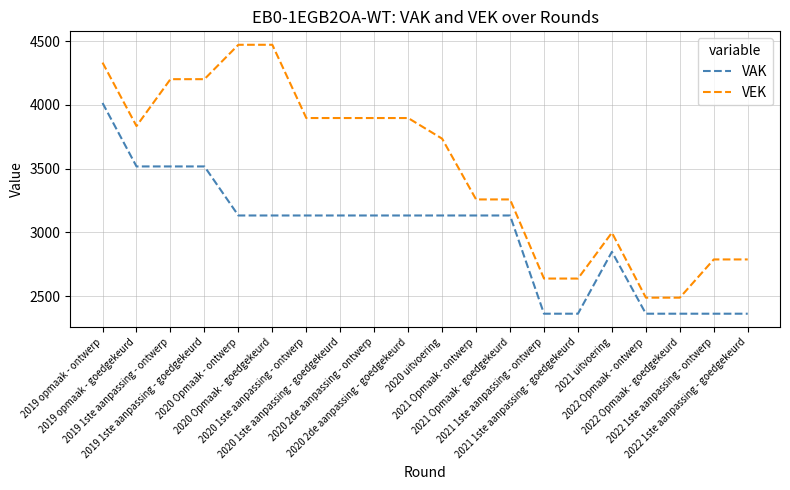

List the series in order of their peak value, lowest first.

VAK, VEK